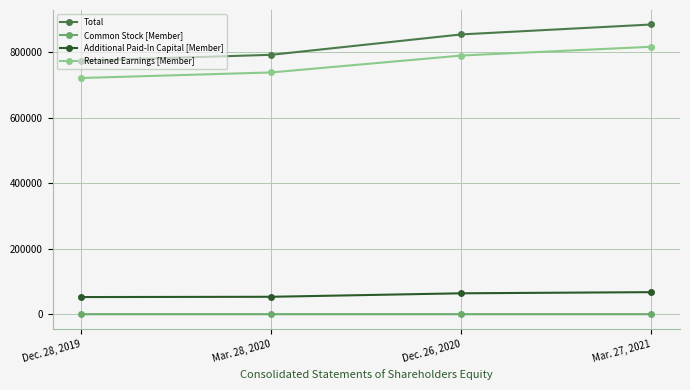

Rank the categories by Common Stock [Member] value from highest to lowest.

Dec. 28, 2019, Mar. 28, 2020, Dec. 26, 2020, Mar. 27, 2021